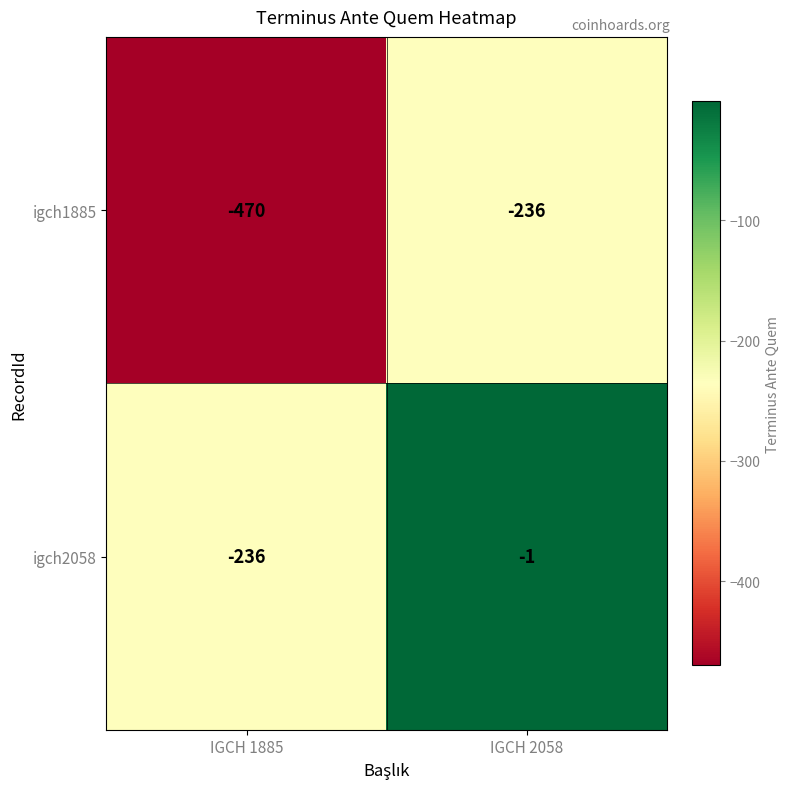

Is it true that igch2058 equals -236 at IGCH 1885?

True